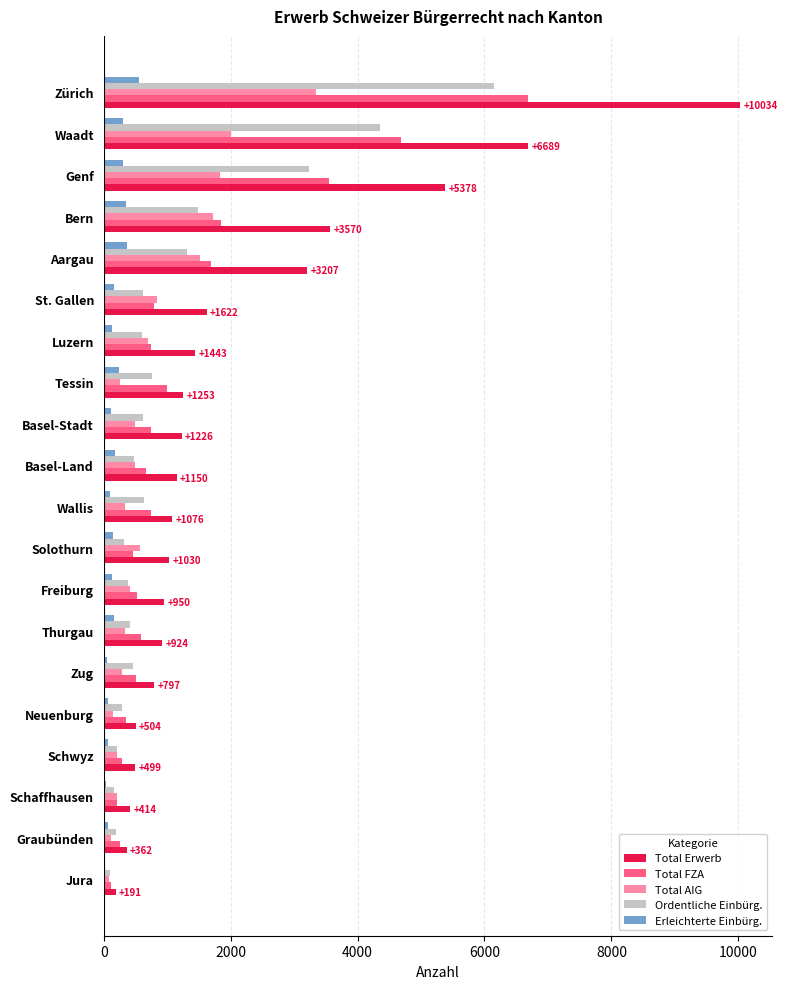

What is the sum of all Total AIG values?

15877